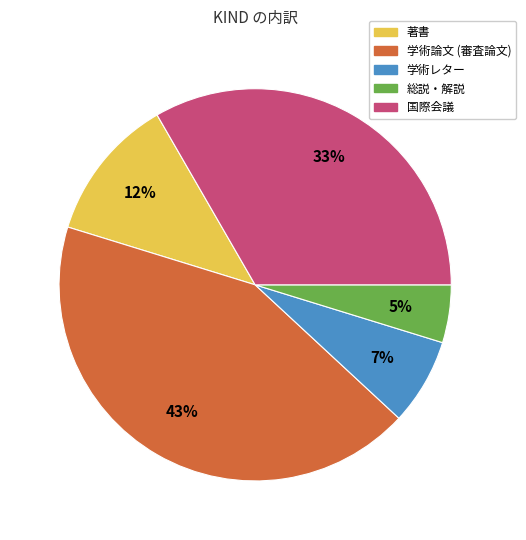

True or false: 著書 accounts for 12% of the total.

True